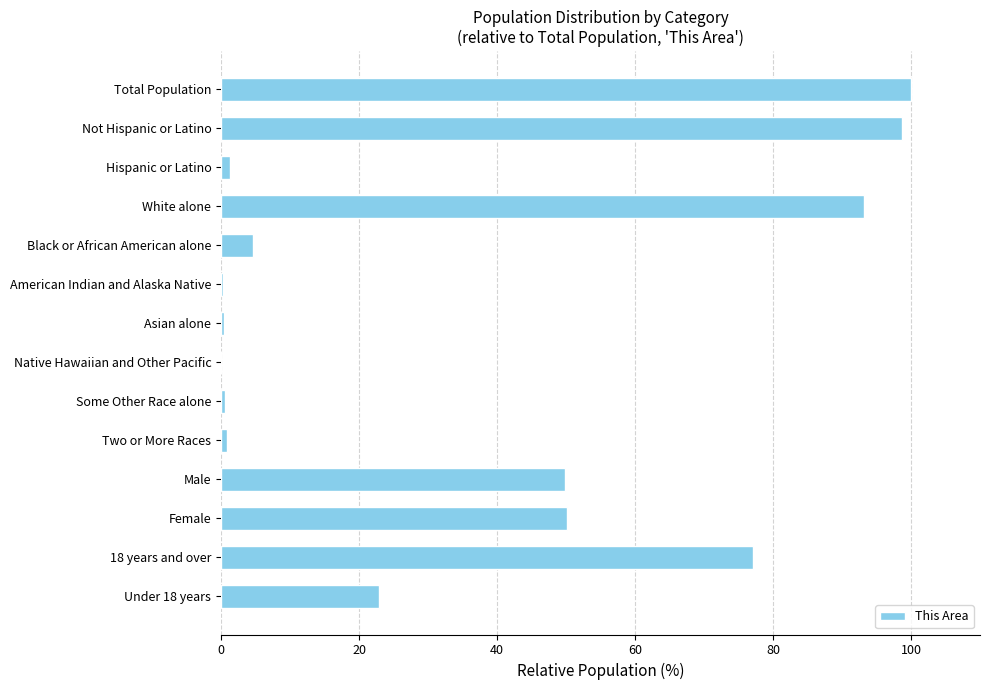

Between Some Other Race alone and Female, which is larger?

Female